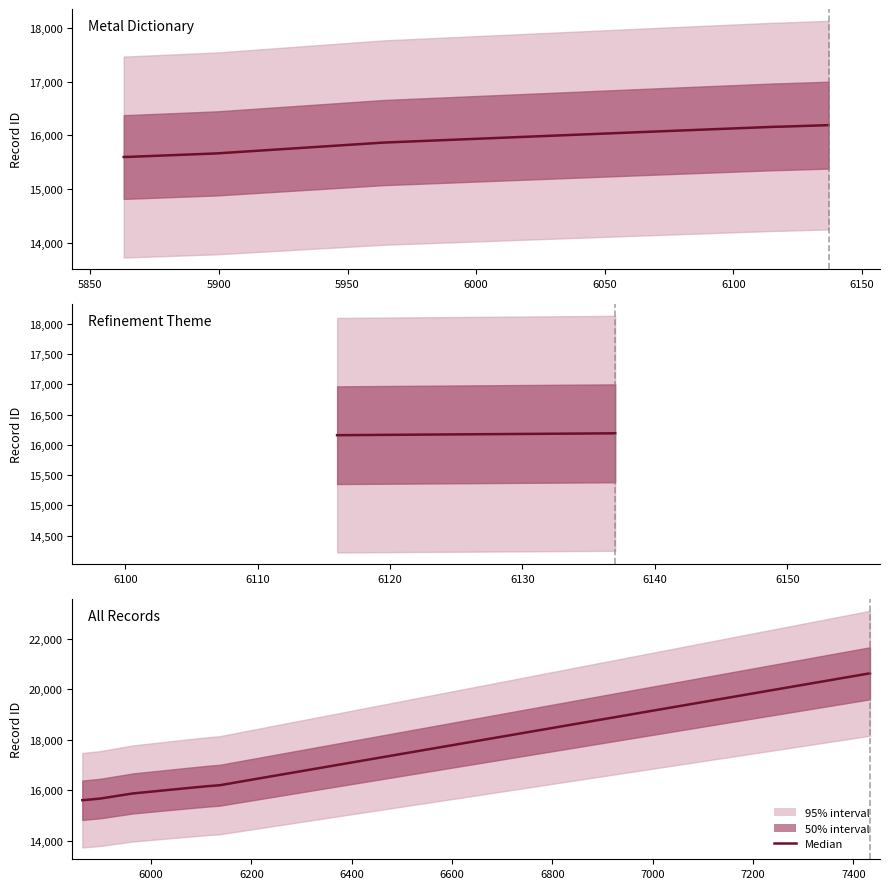

Reading left to right, list all the values displayed in this chart.

15597	15599	15663	15865	16064	16159	16162	16190	16366	20624